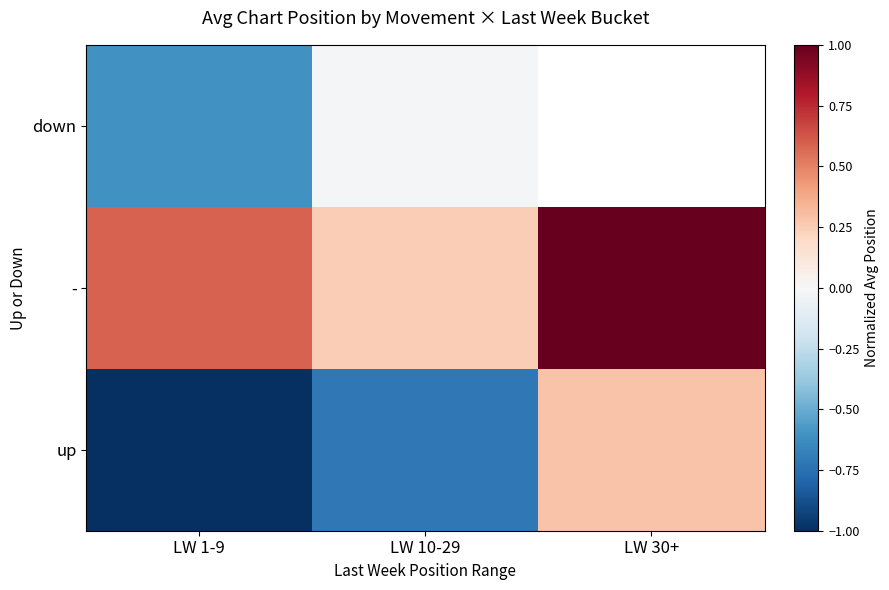

What is the difference between the - values at LW 30+ and LW 10-29?

0.8